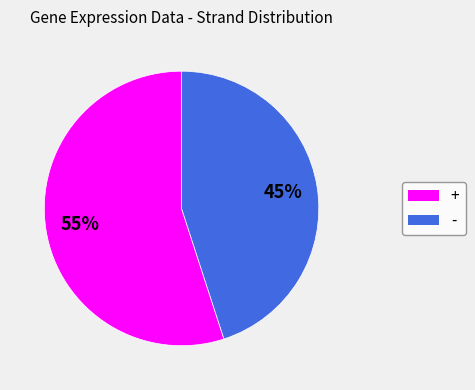

Do + and - together represent more than half of the pie?

Yes